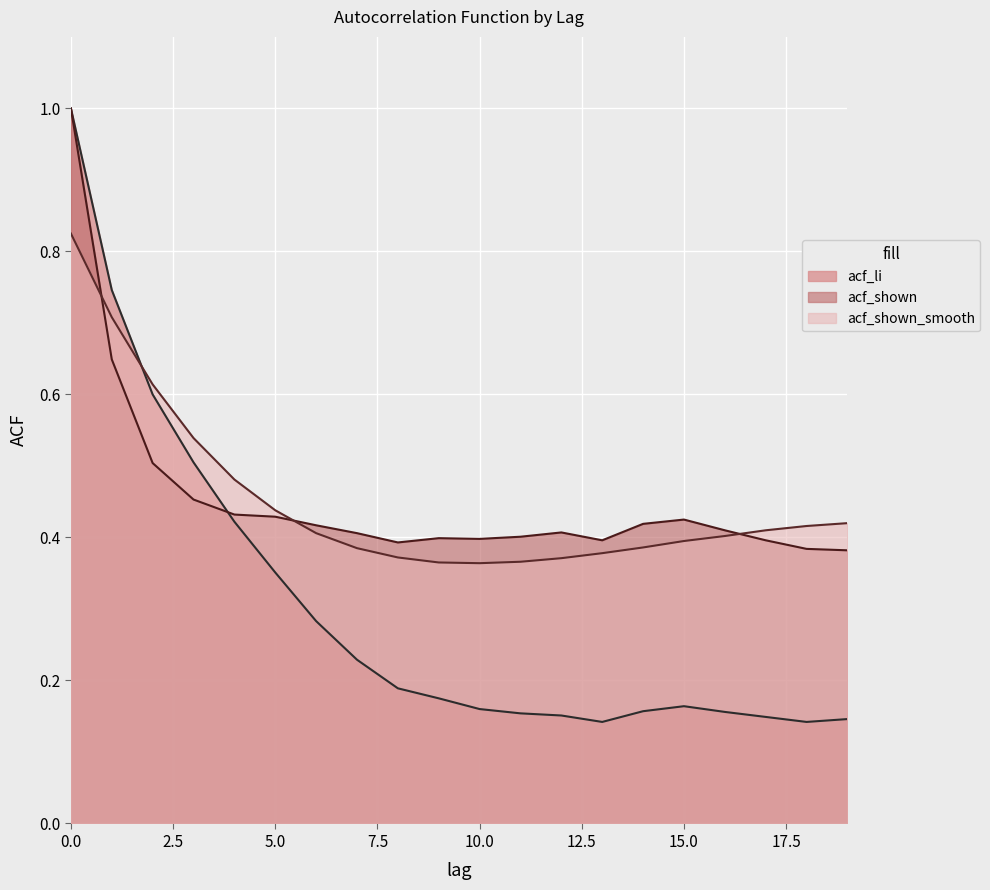

In acf_li, how many points are higher than both neighbors (excluding endpoints)?

1